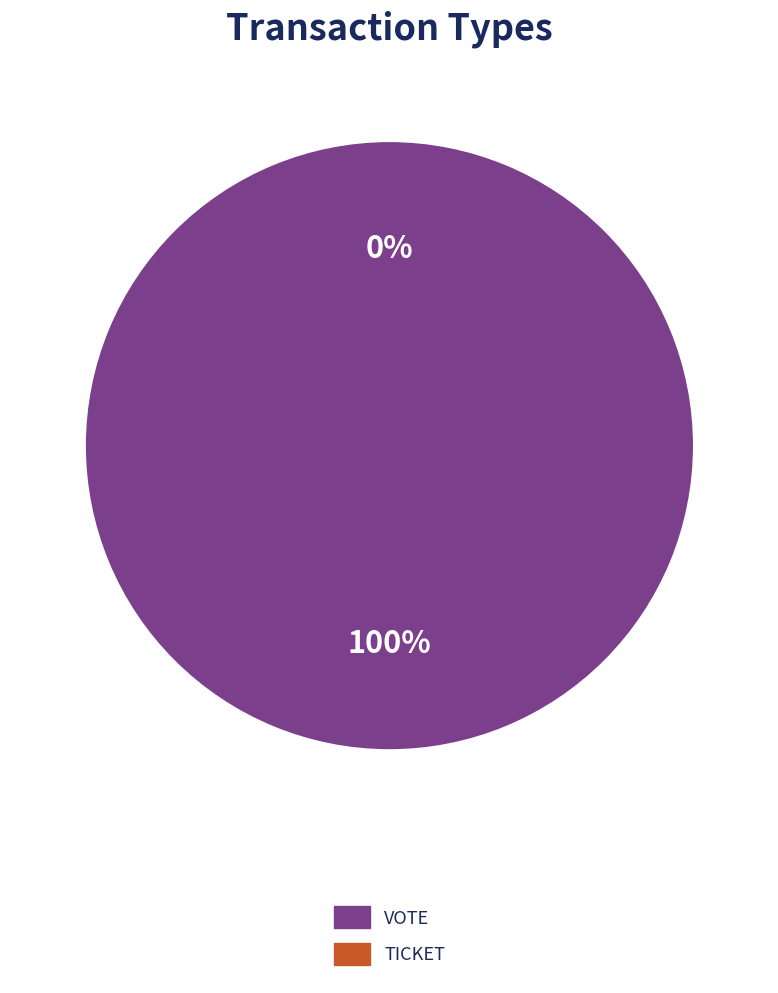

What is the largest slice in the pie chart?

Vote